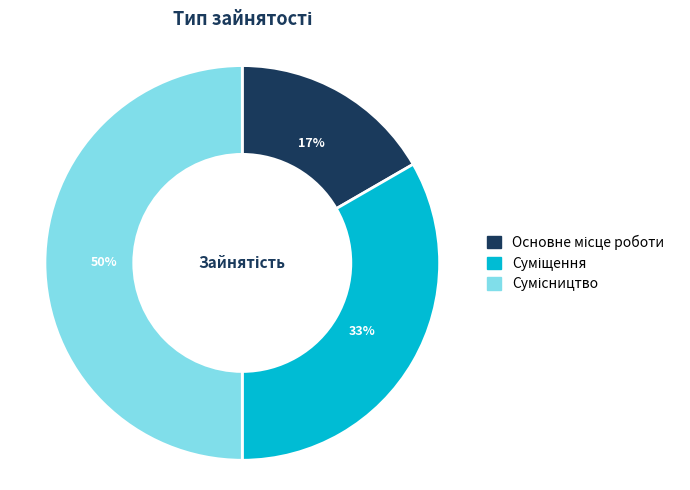

To the nearest percent, what is the difference between the largest and smallest slice percentages?

33%